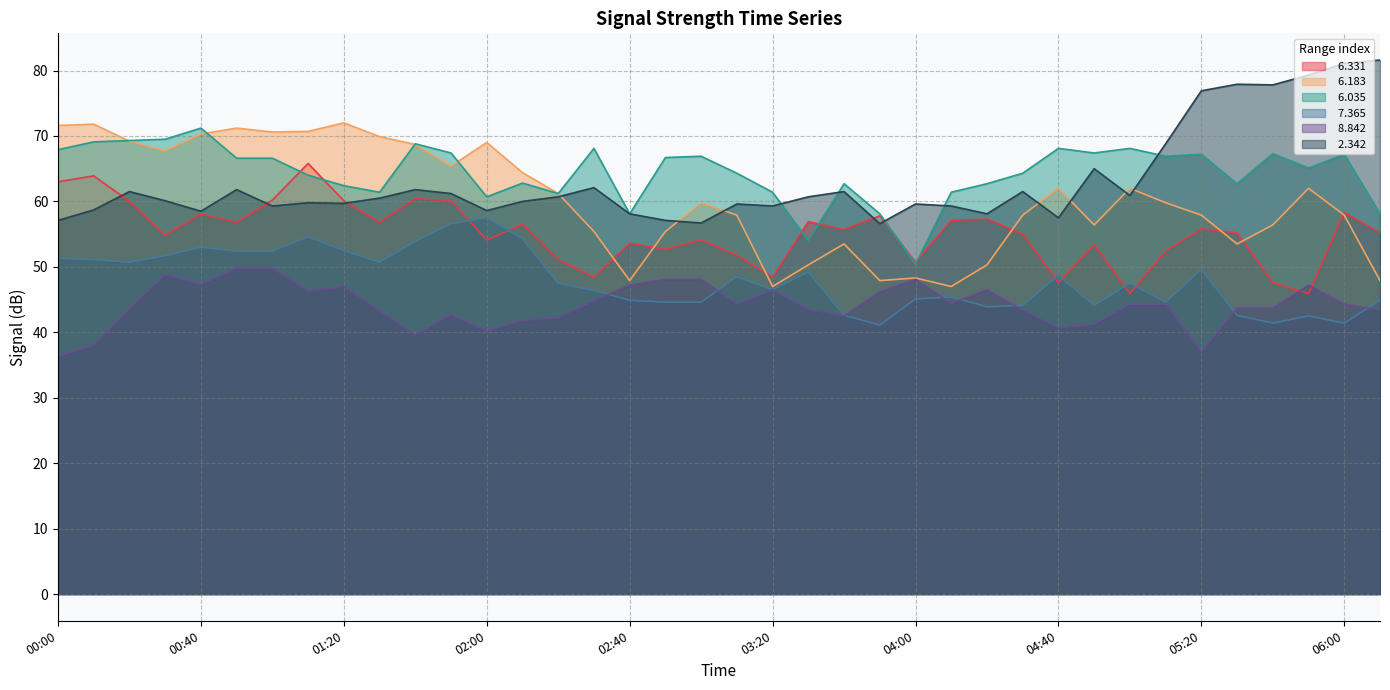

Between 03:40 and 00:20, which is larger?

00:20